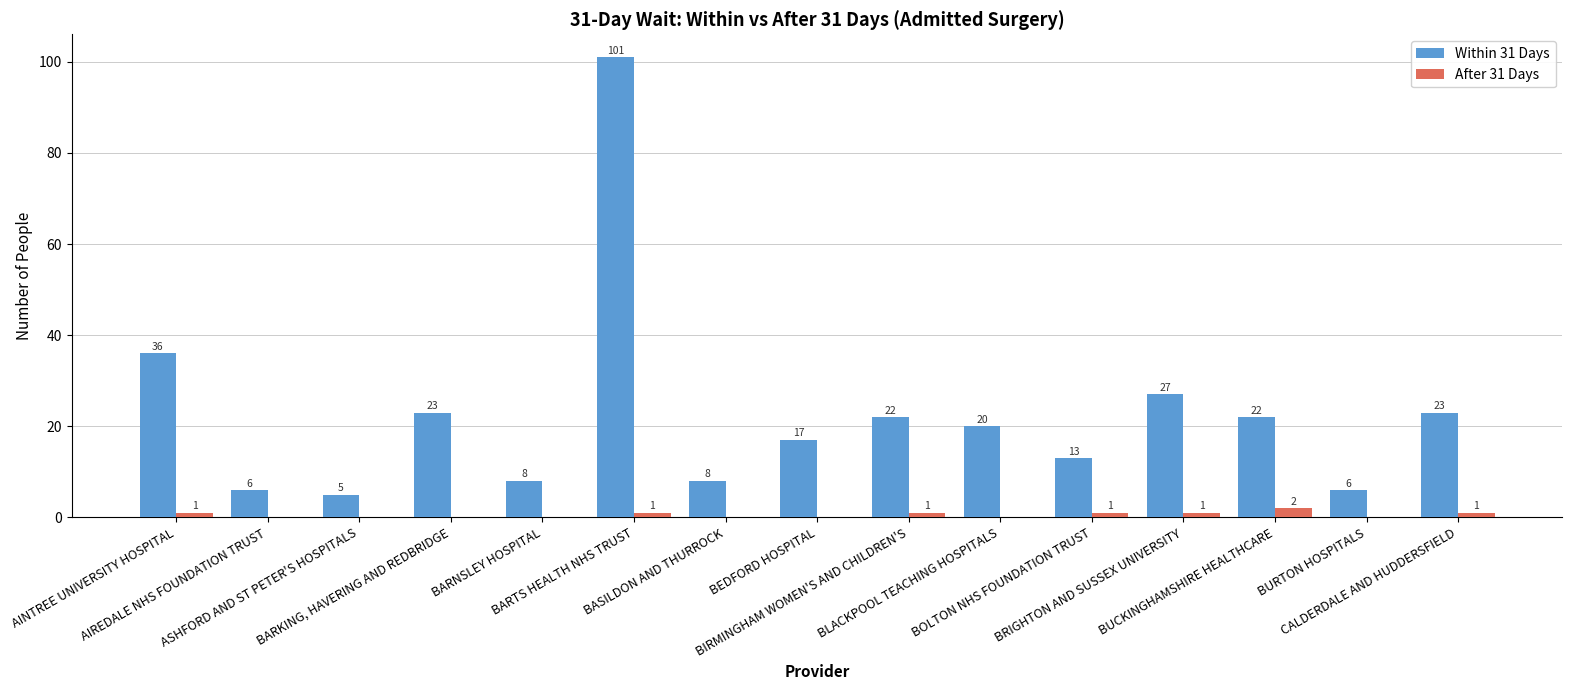

What are all the series names shown in the legend?

Within 31 Days, After 31 Days